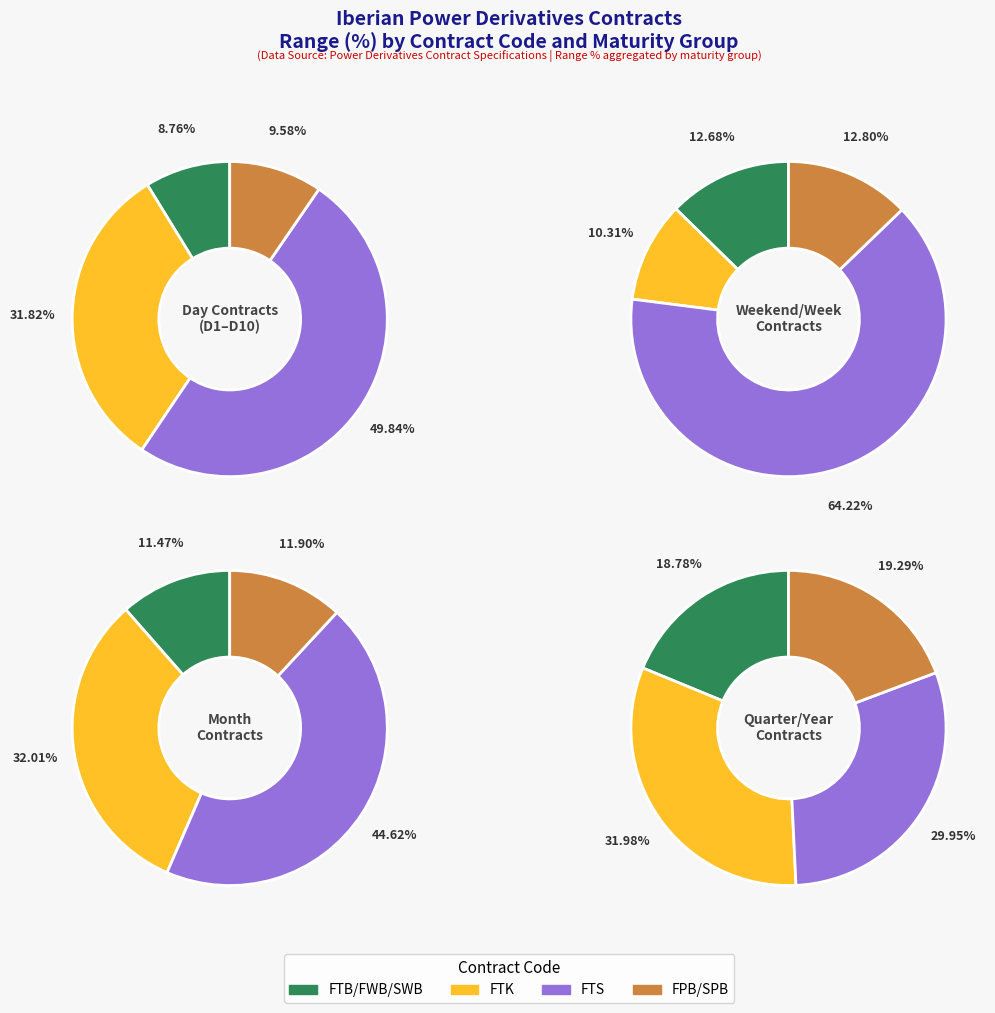

Does M1 represent more than half of the total?

No